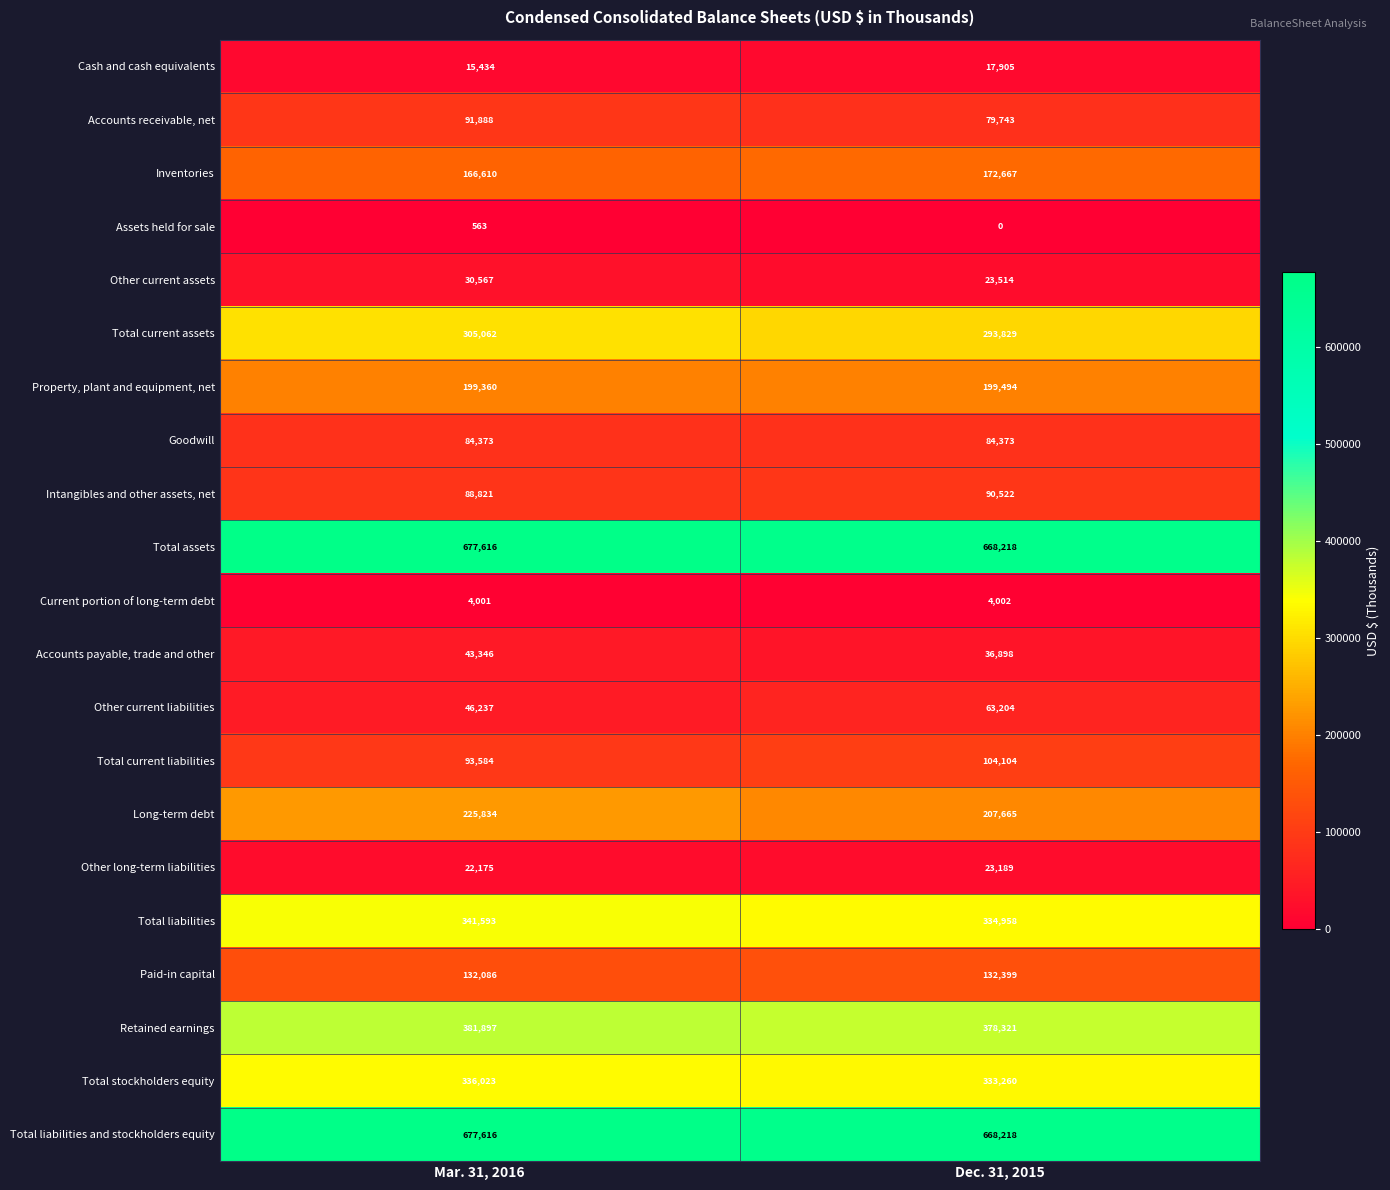

Is it true that Intangibles and other assets, net equals 90522 at Dec. 31, 2015?

True